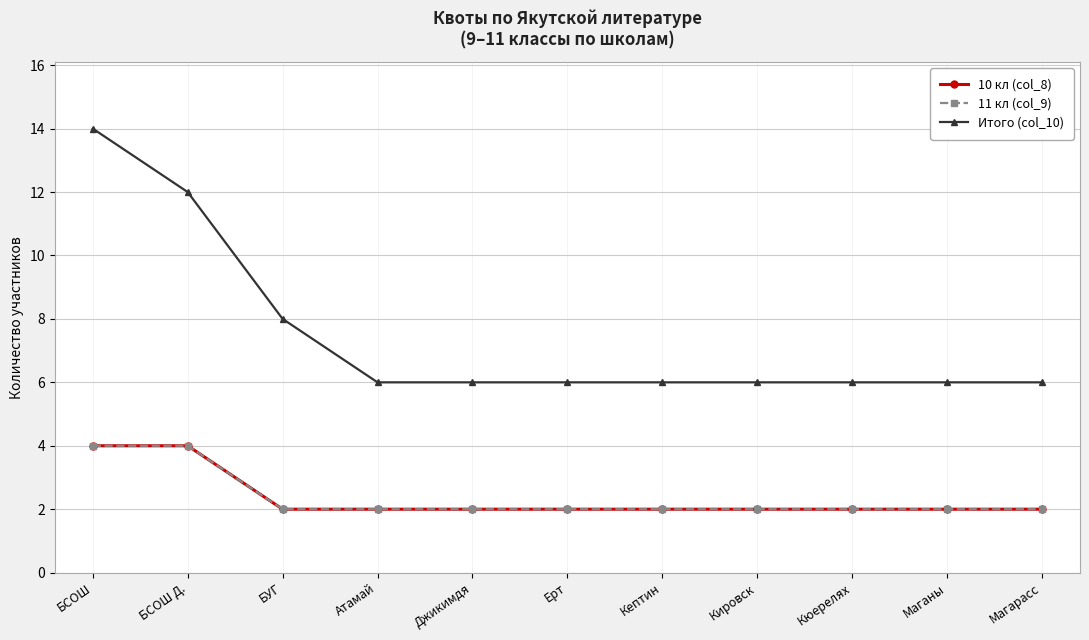

Is this an area chart (filled region under the line)?

No